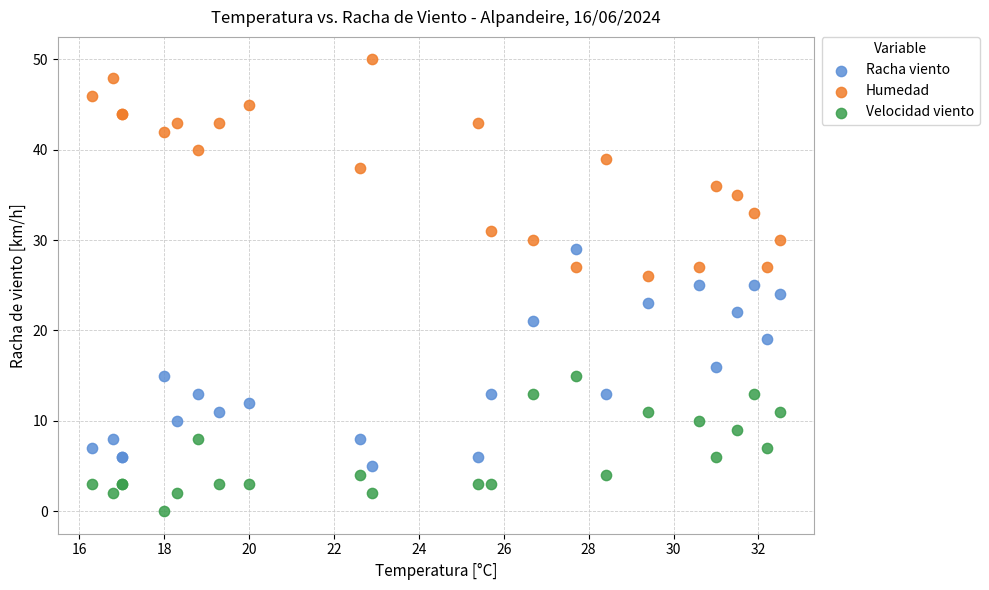

In the Racha viento series, what Y value is closest to 17?

16